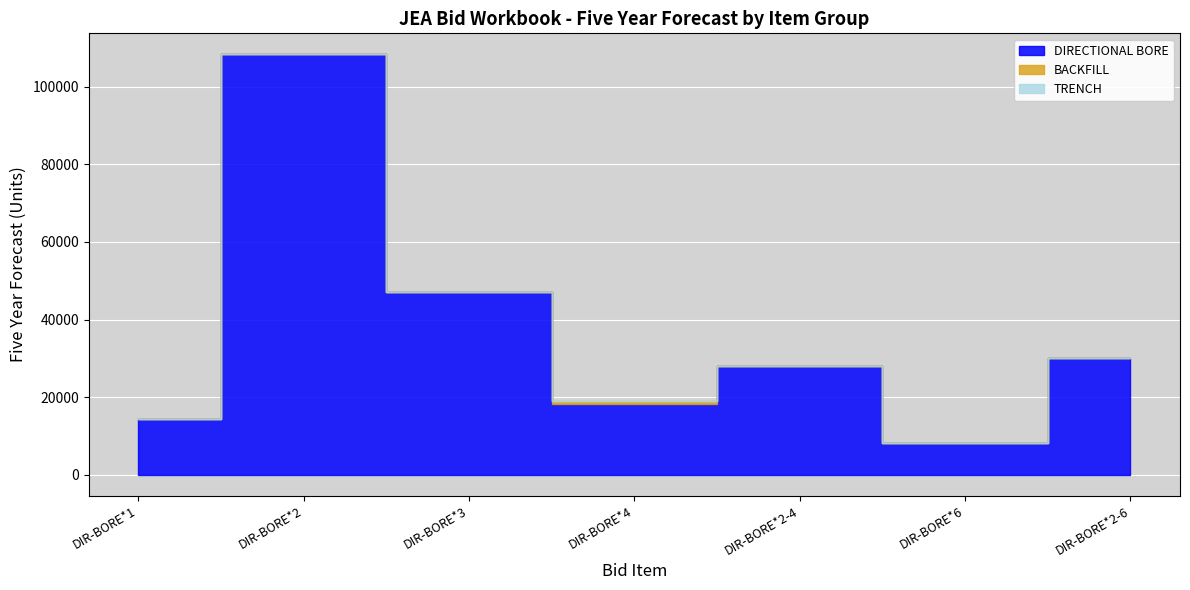

Reading left to right, list all the values displayed in this chart.

DIRECTIONAL BORE: DIR-BORE*1=14361	DIR-BORE*2=108338	DIR-BORE*3=47001	DIR-BORE*4=18293	DIR-BORE*2-4=27901	DIR-BORE*6=8100	DIR-BORE*2-6=30150
BACKFILL: DIR-BORE*1=1	DIR-BORE*2=1	DIR-BORE*3=1	DIR-BORE*4=805	DIR-BORE*2-4=0	DIR-BORE*6=0	DIR-BORE*2-6=0
TRENCH: DIR-BORE*1=1	DIR-BORE*2=1	DIR-BORE*3=1	DIR-BORE*4=1	DIR-BORE*2-4=1	DIR-BORE*6=1	DIR-BORE*2-6=1